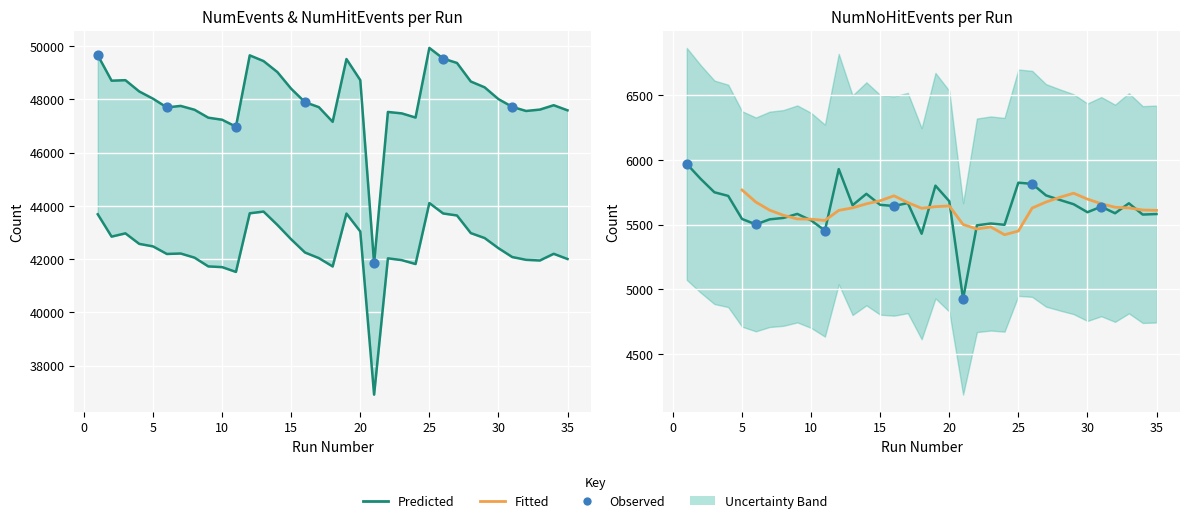

Which series contains the lowest Y value?

NumNoHitEvents